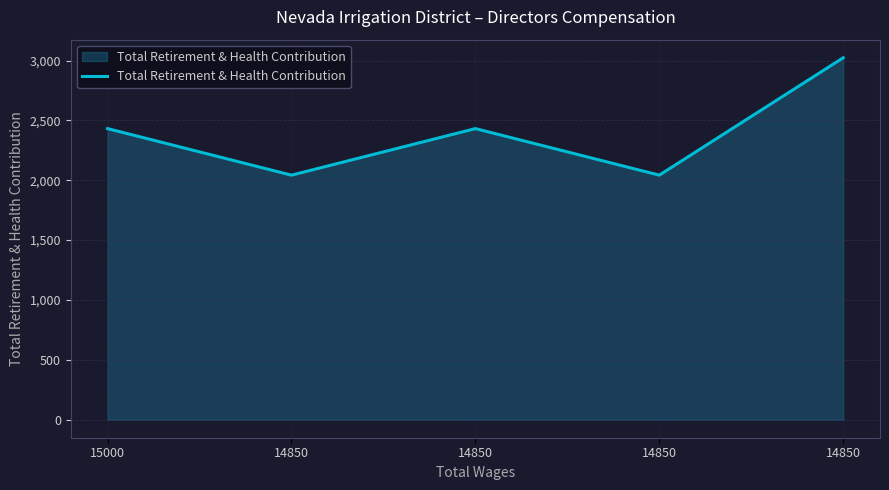

Reading left to right, list all the values displayed in this chart.

2432	2043	2432	2043	3024